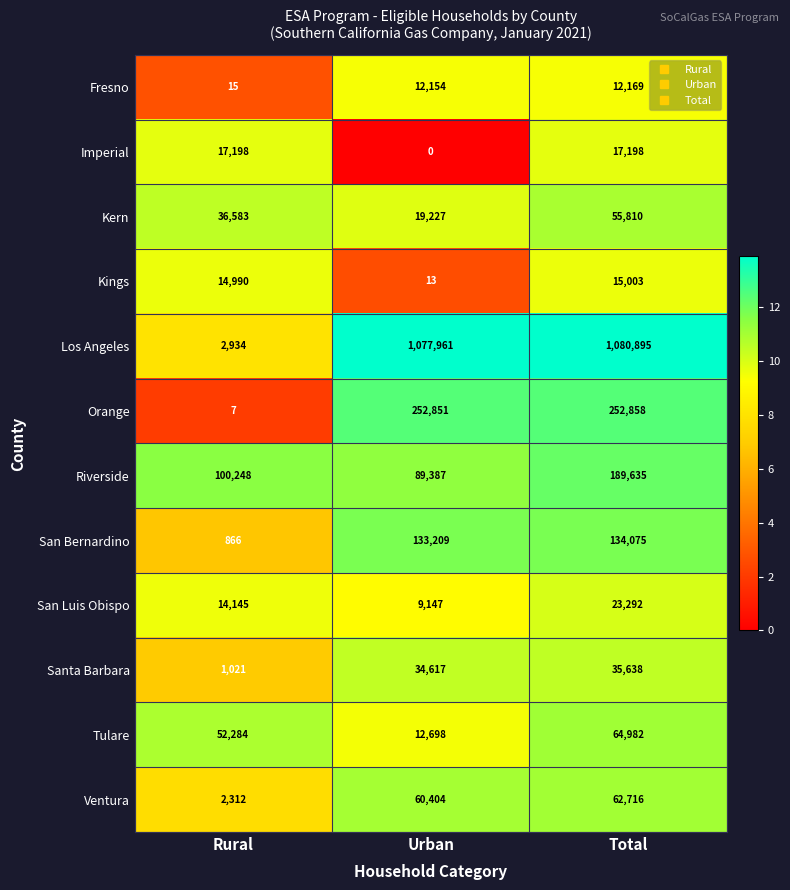

How many distinct data groups are displayed?

12